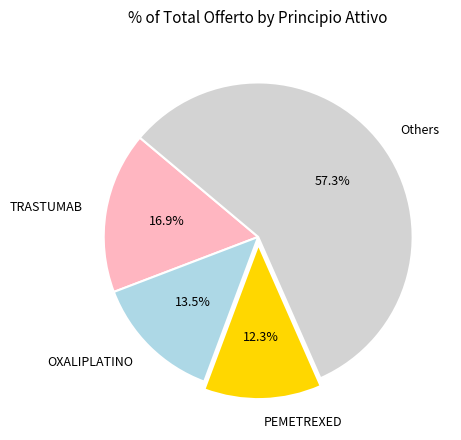

Between Others and PEMETREXED, which is larger?

Others